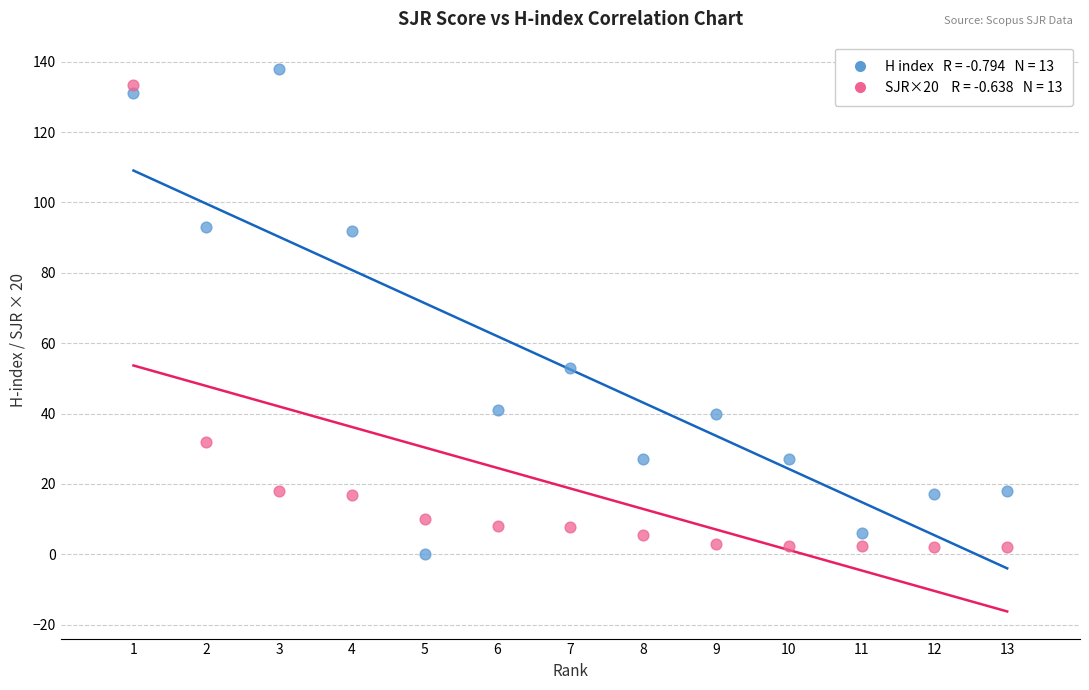

Across all data points, what is the range of X values (max minus min)?

12.0